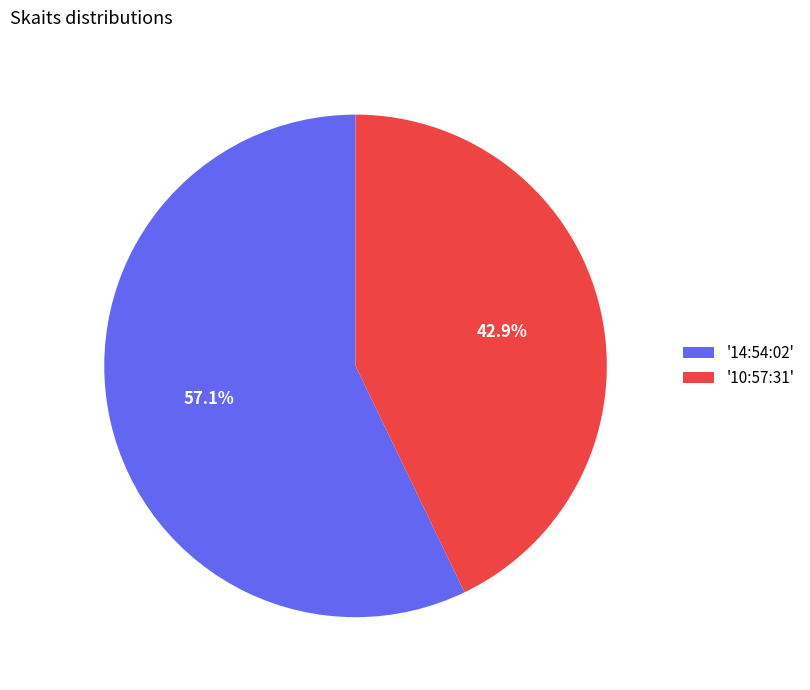

Does any single category account for the majority?

Yes